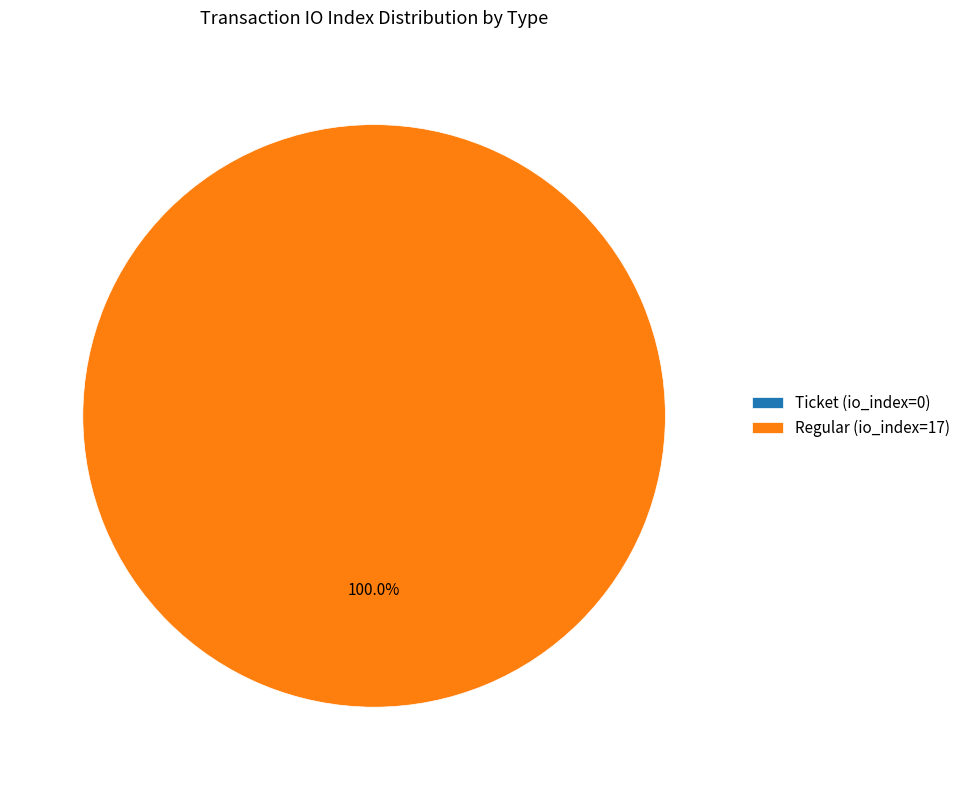

Which category has the smallest portion of the pie?

Ticket (io_index=0)